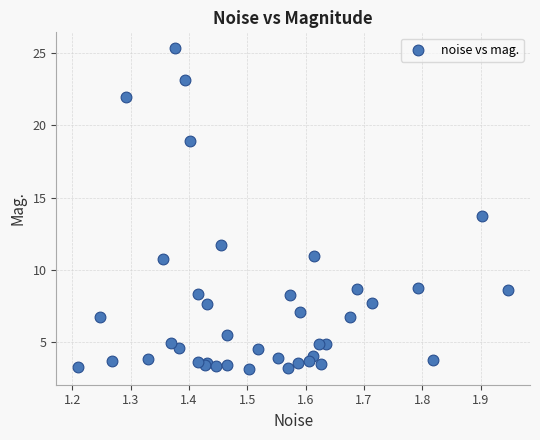

What Y value in the scatter plot is closest to 14?

13.7